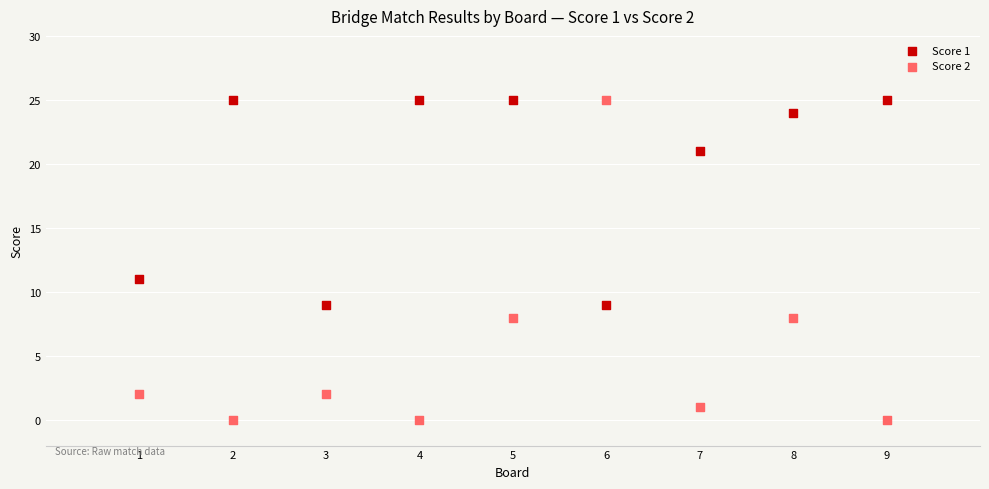

What is the X range (max minus min) for the scatter plot?

8